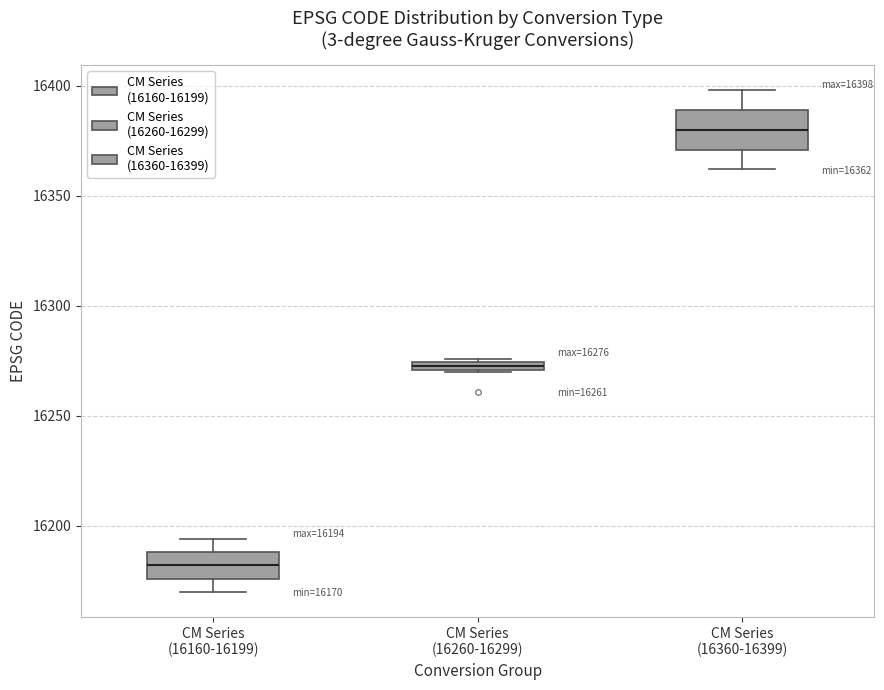

Which box is the tallest, from its lower edge to its upper edge?

CM Series (16360-16399)